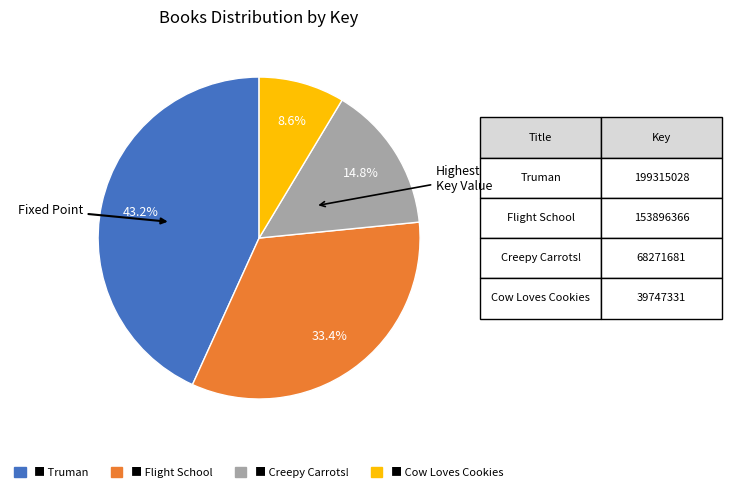

Does any single category account for the majority?

No